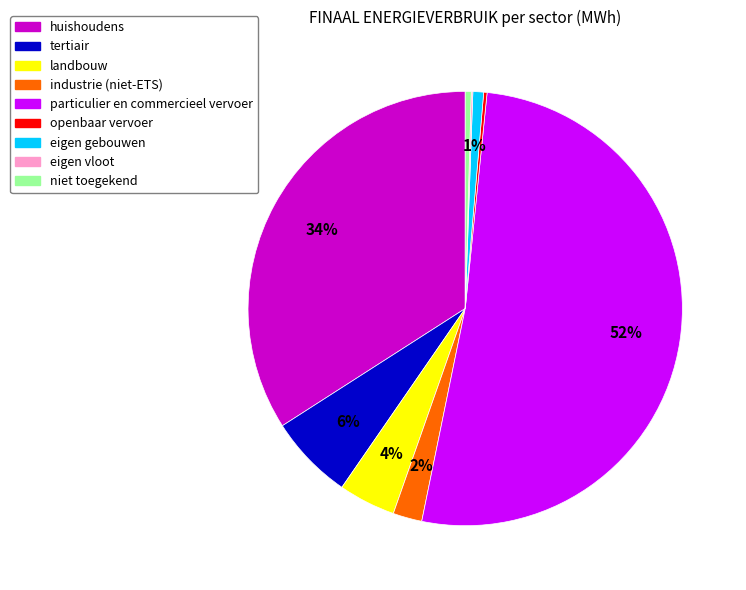

True or false: huishoudens accounts for 34% of the total.

True